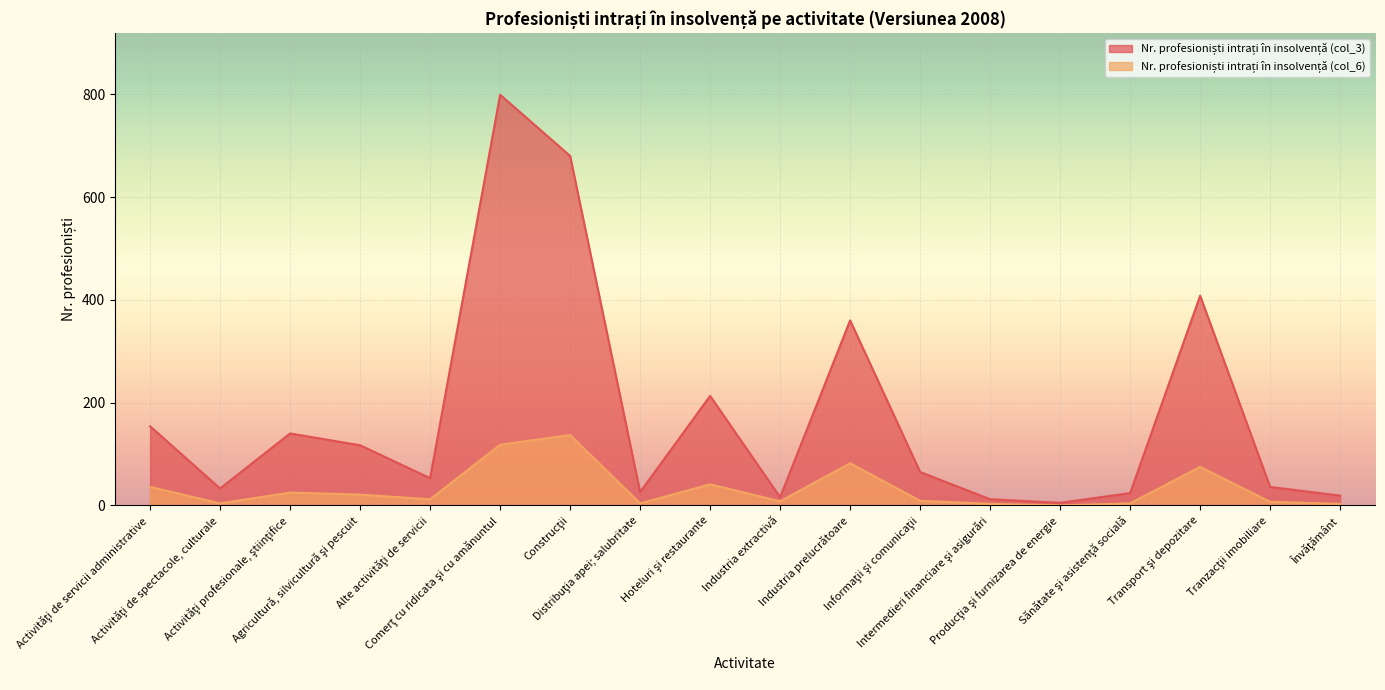

How many lines are shown in the chart?

2